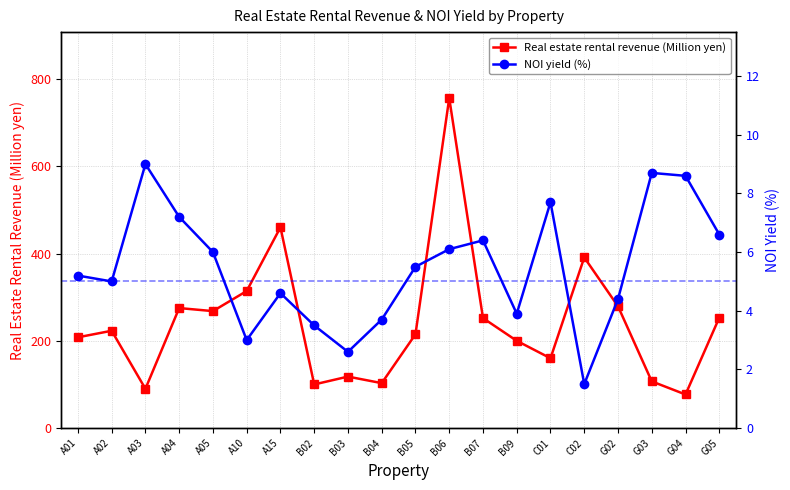

What is the label of the 20th point from the left?

G05